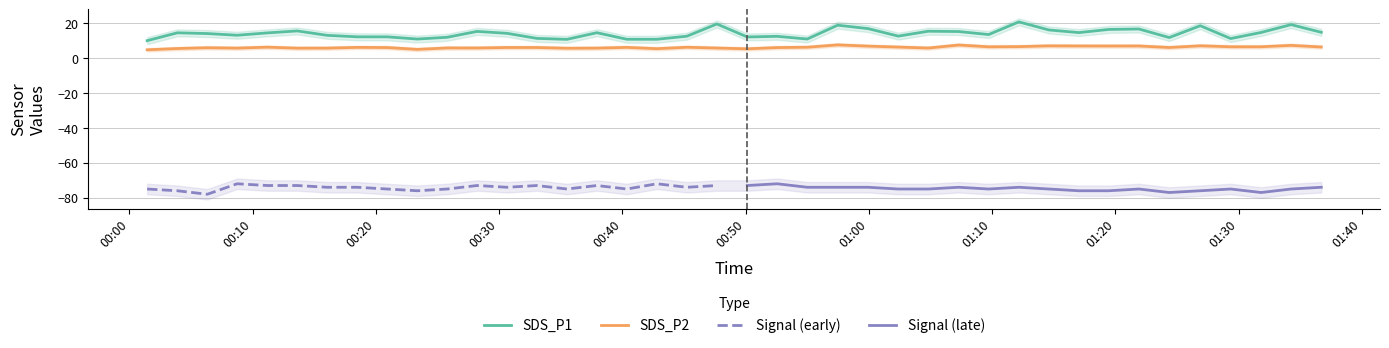

True or false: SDS_P1 and SDS_P2 cross at least once.

False